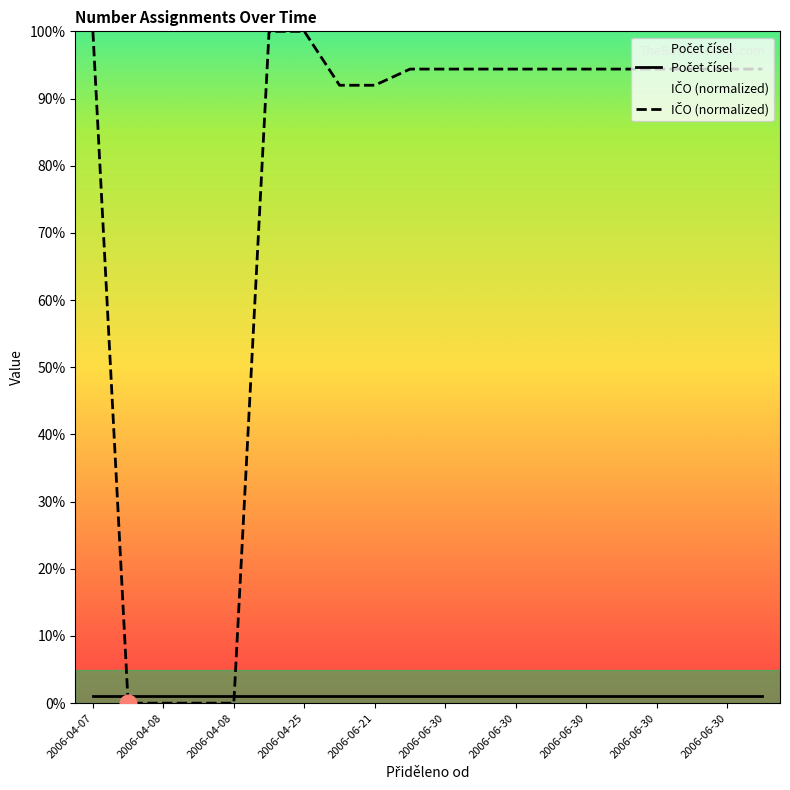

What is the sum of all values?

1522.1